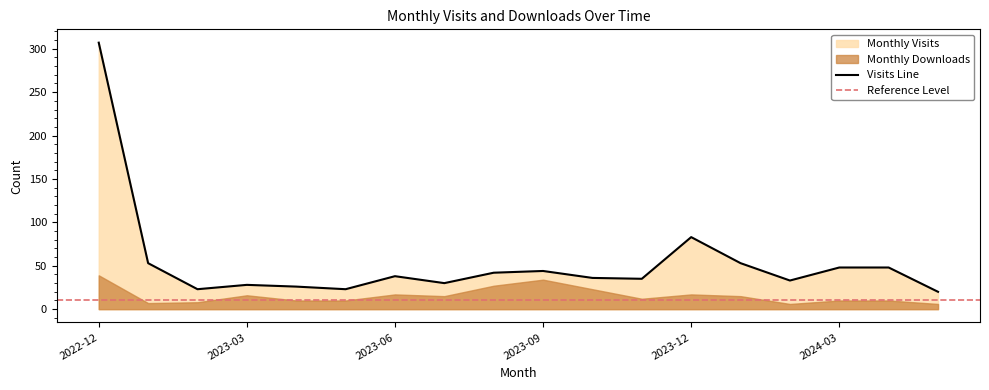

What is the maximum value for Visits Line?

307